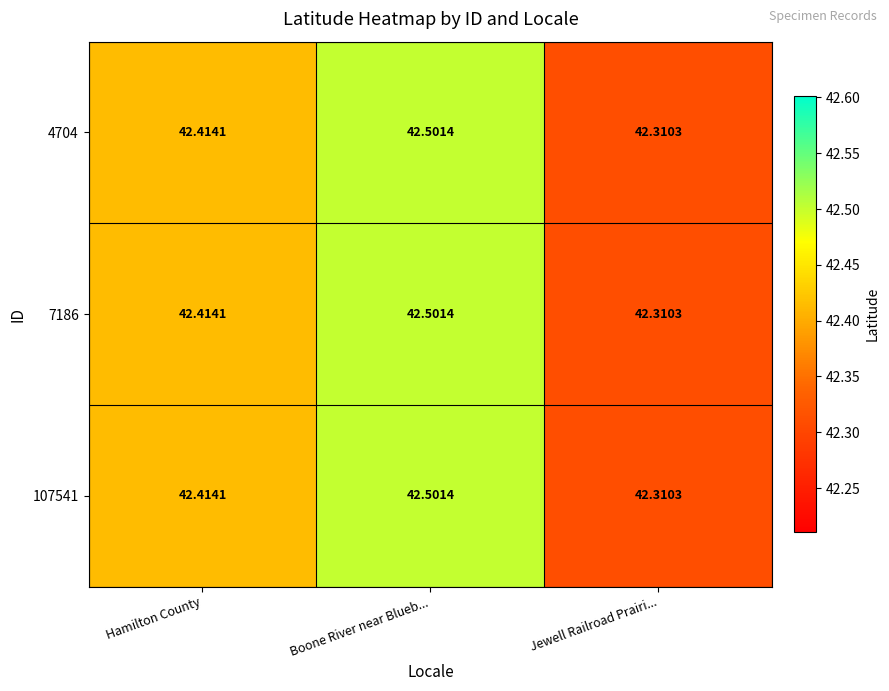

Is the value of 7186 at Hamilton County greater than the value of 107541 at Jewell Railroad Prairi...?

Yes